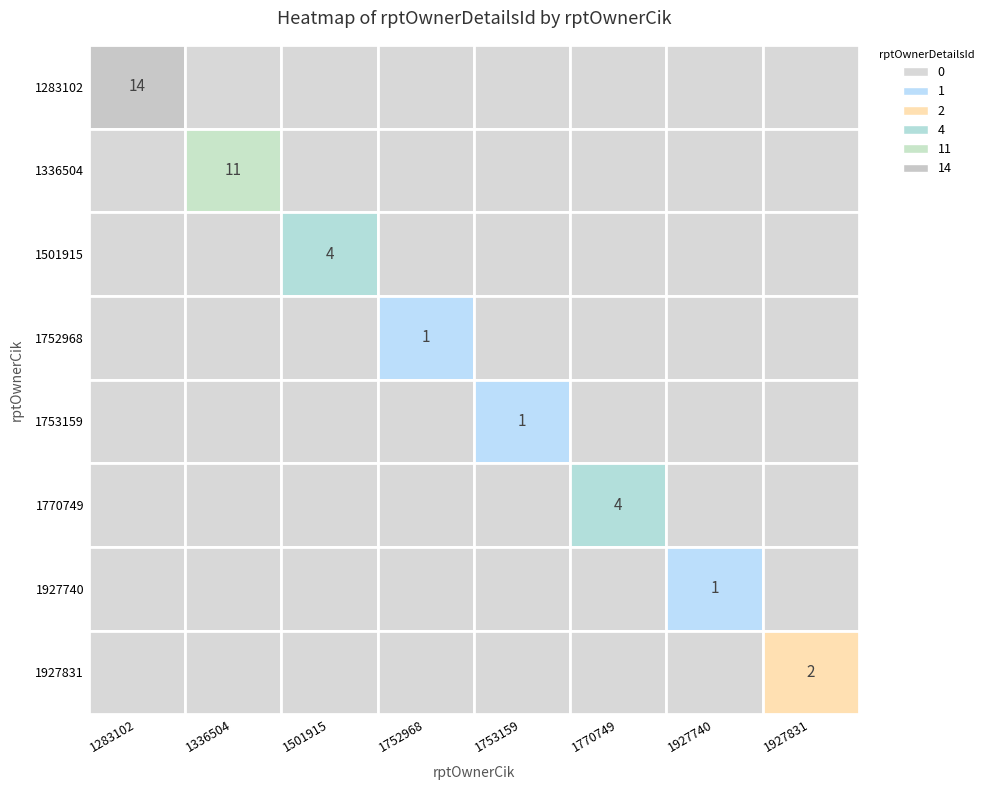

True or false: 1927740 has a value of 1 at 1753159.

False